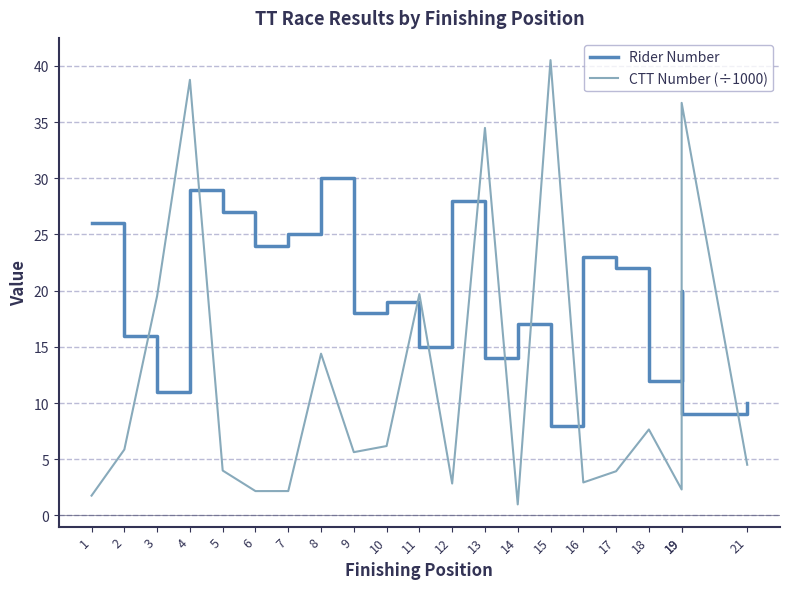

What is the difference between the maximum and second lowest values in the Rider Number series?

21.0